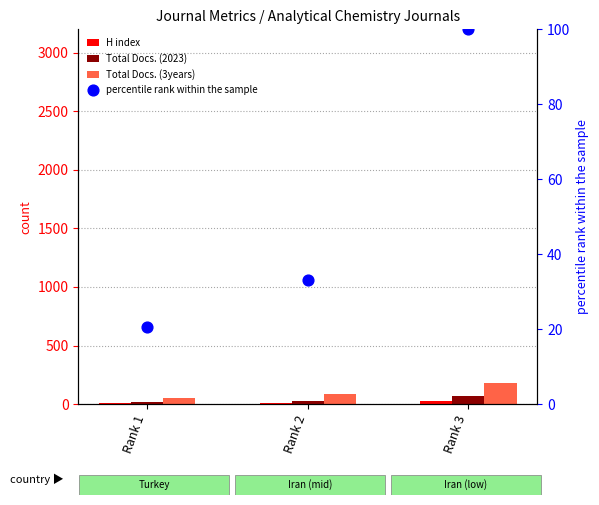

Which series reaches the minimum Y coordinate?

H index